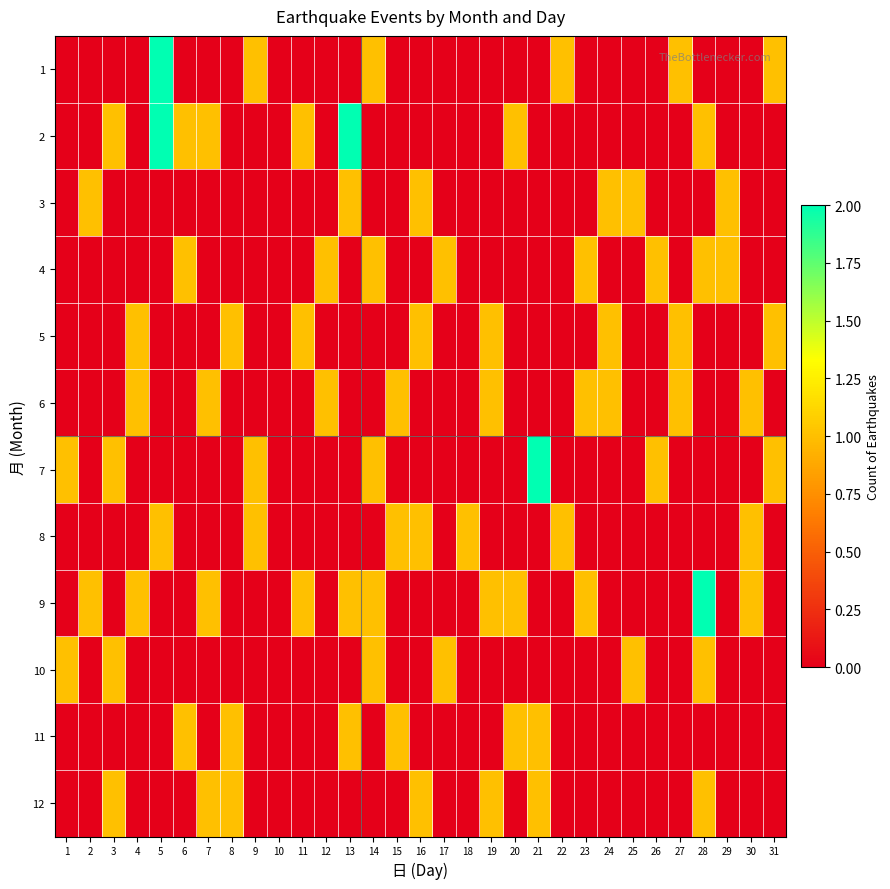

Rank the series at 22 from lowest to highest value.

2, 3, 4, 5, 6, 7, 9, 10, 11, 12, 1, 8